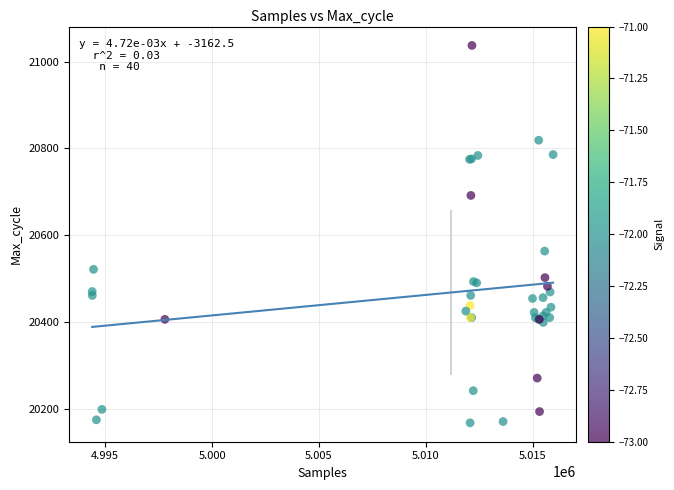

What Y value in the scatter plot is closest to 20603?

20564